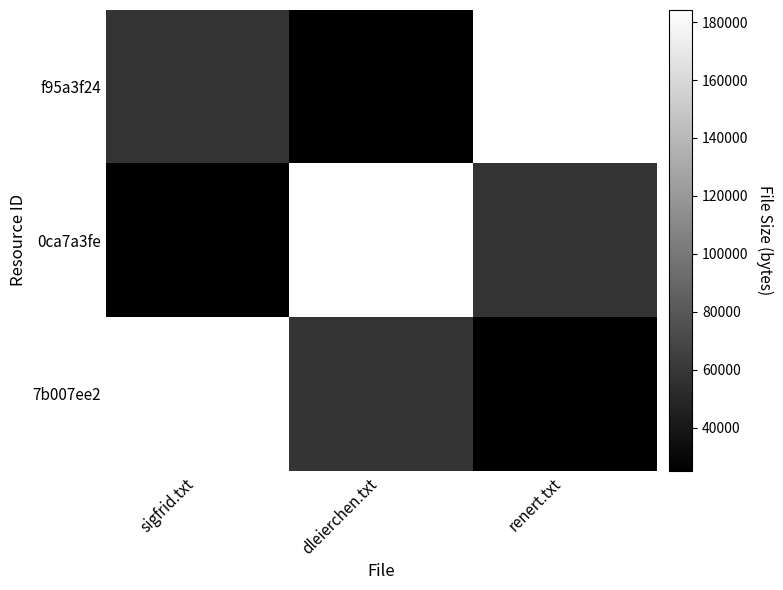

Which has a higher value, sigfrid.txt or renert.txt?

renert.txt